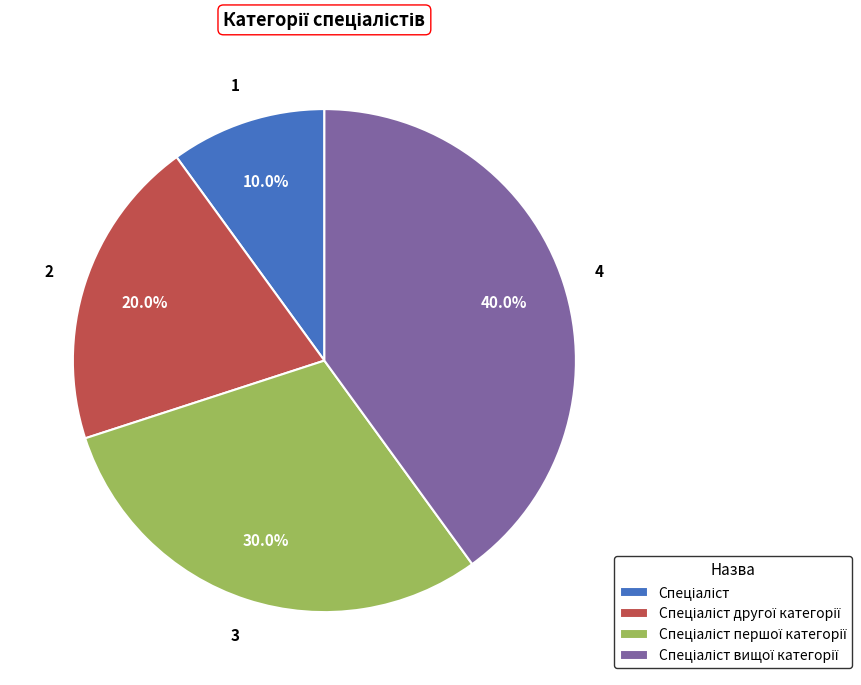

Does any single category account for the majority?

No